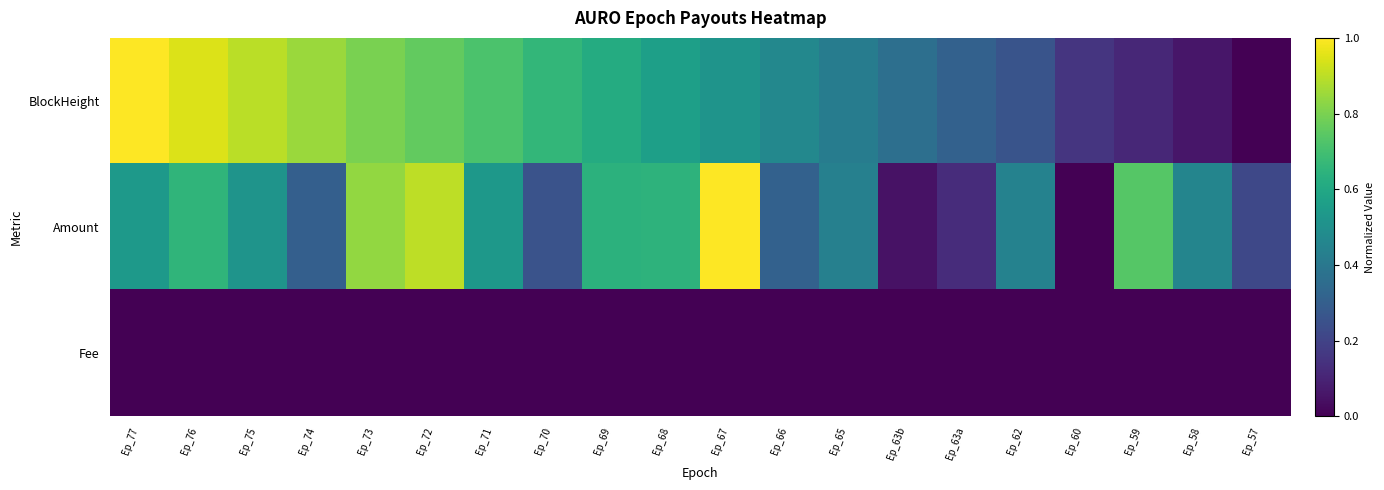

Which series changed the most between Ep_69 and Ep_68?

BlockHeight